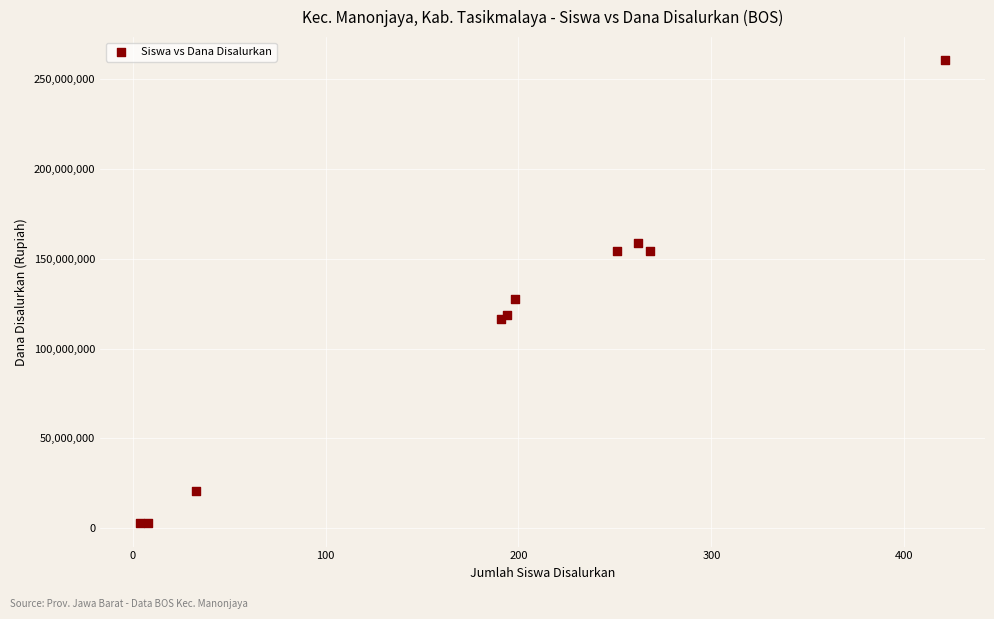

What Y value in the scatter plot is closest to 131625000?

127500000